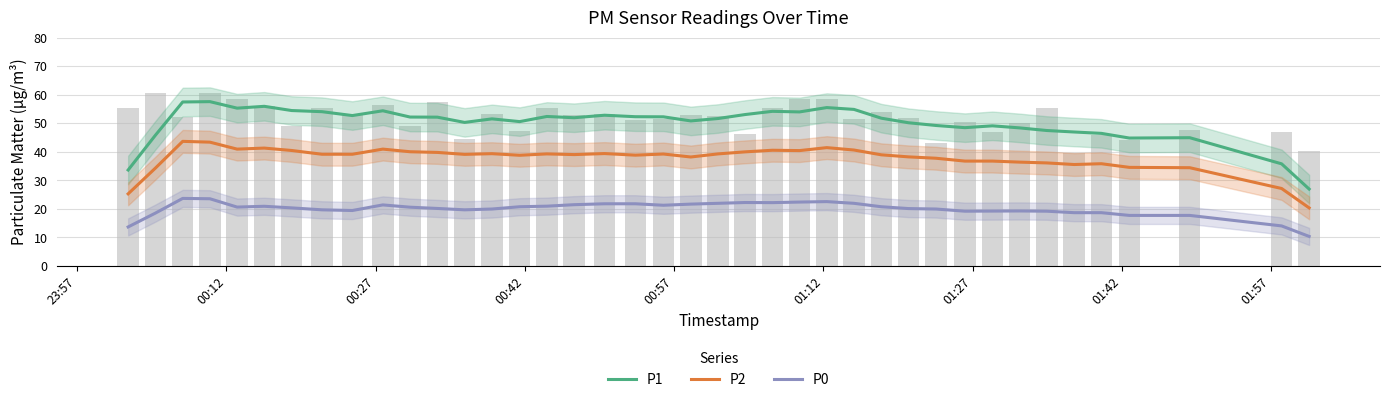

What are all the series names shown in the legend?

P1, P2, P0